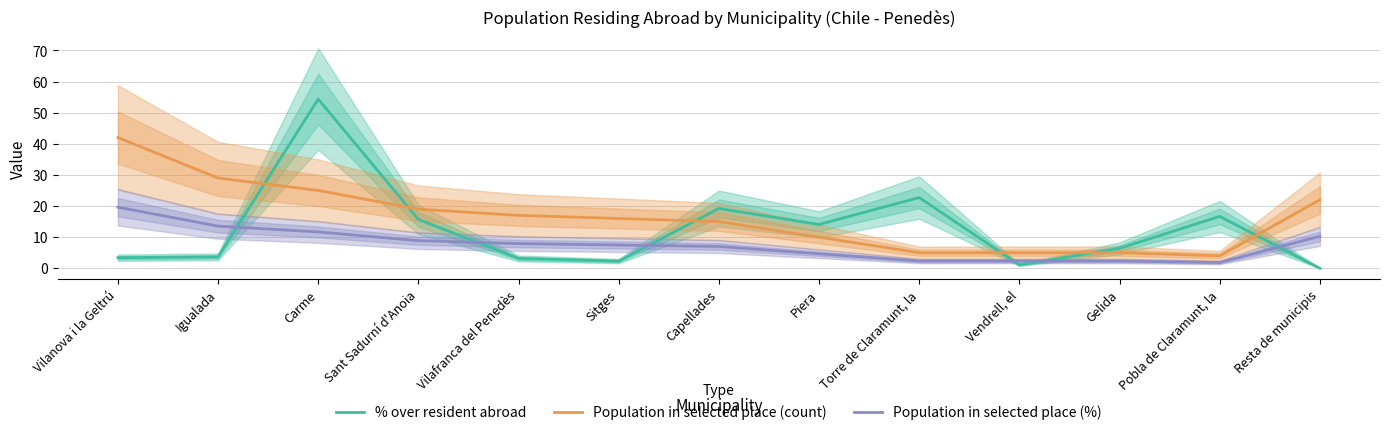

At how many categories does at least one series exceed 5?

12